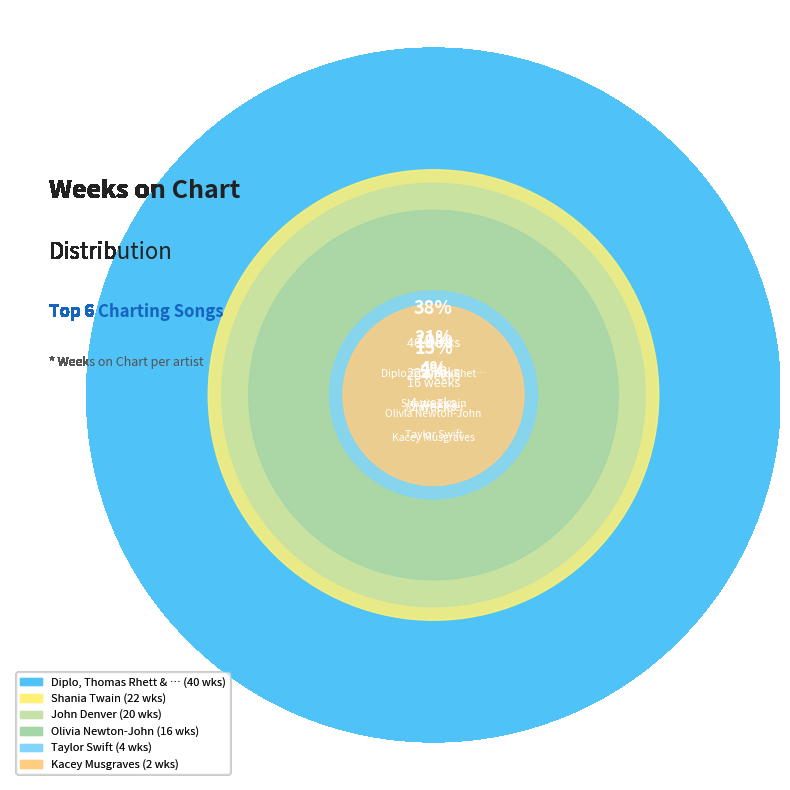

Is it true that Taylor Swift is 4% of the pie?

True